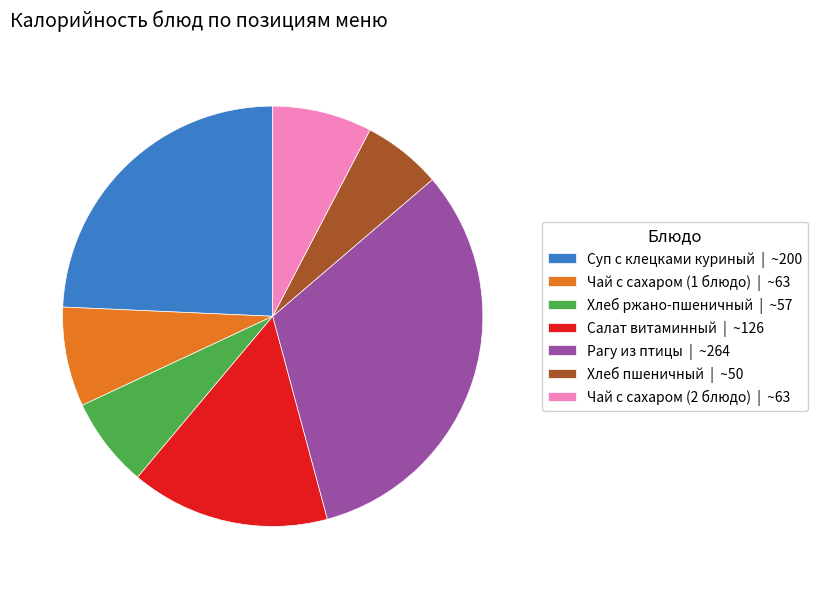

How many slices are in this pie chart?

7